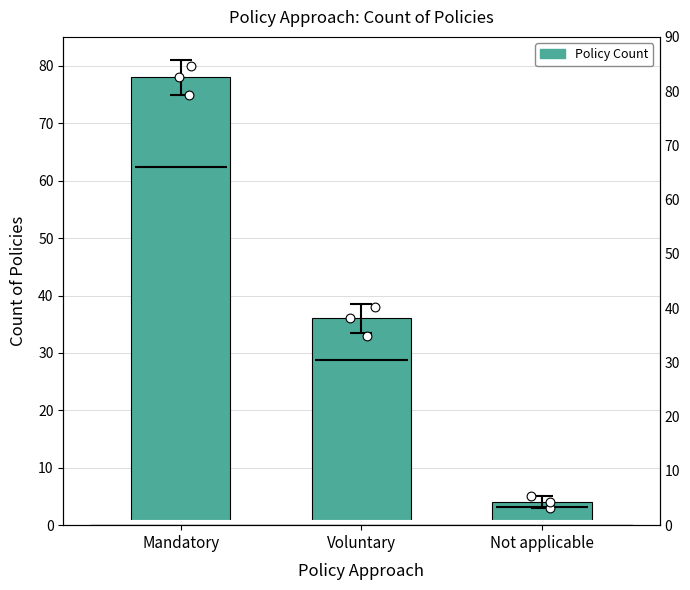

Which has a higher value, Voluntary or Mandatory?

Mandatory